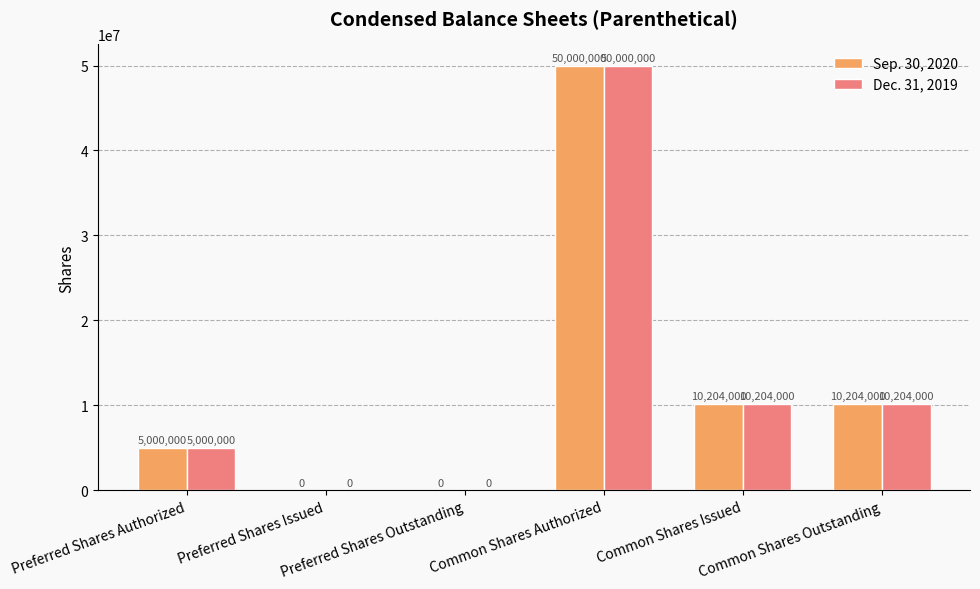

What is the sum of all Sep. 30, 2020 values?

75408000